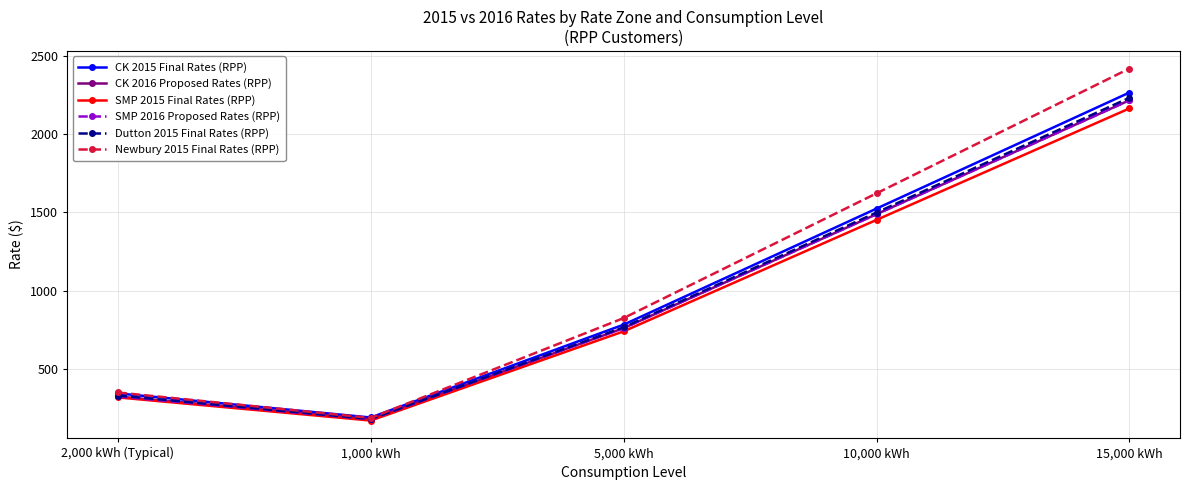

At how many categories does at least one series exceed 1528?

2